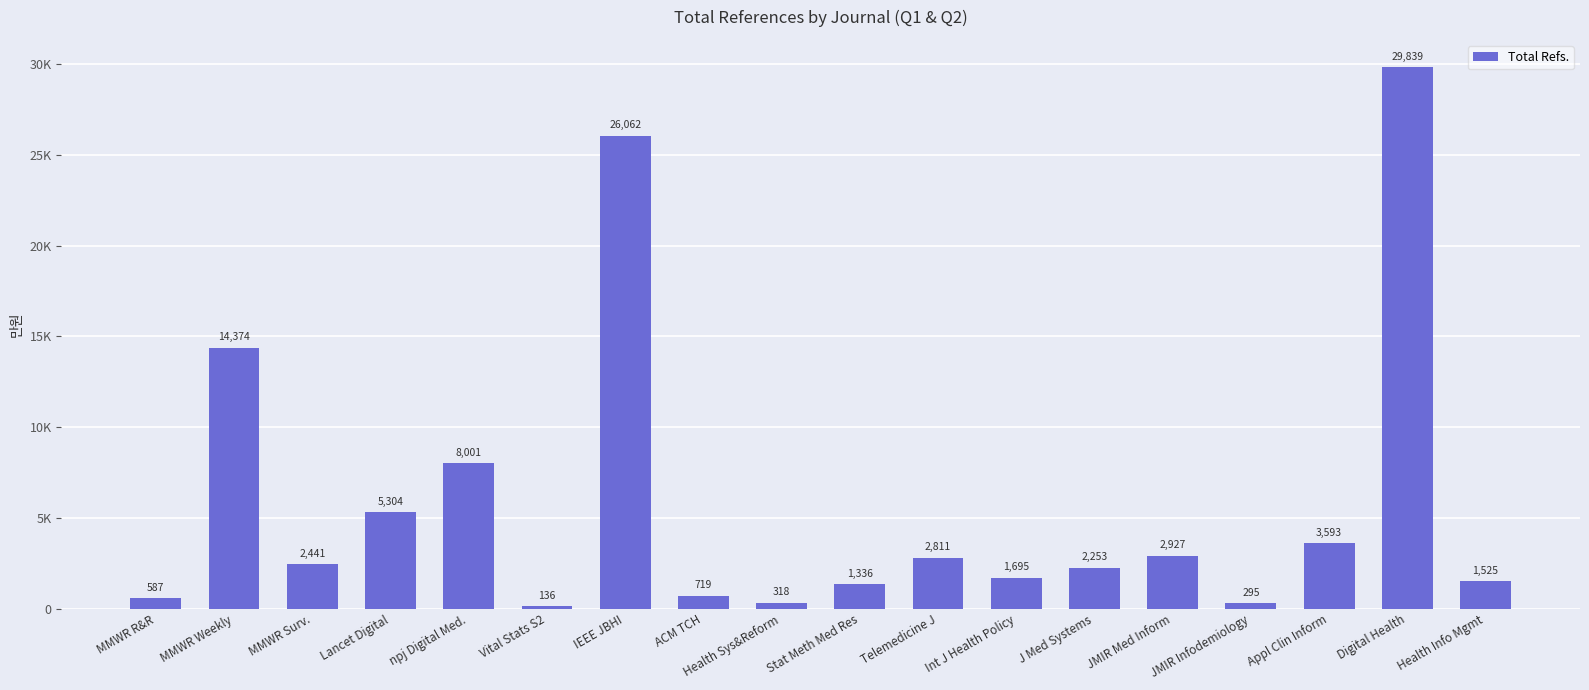

What is the value of the 8th bar from the left?

719